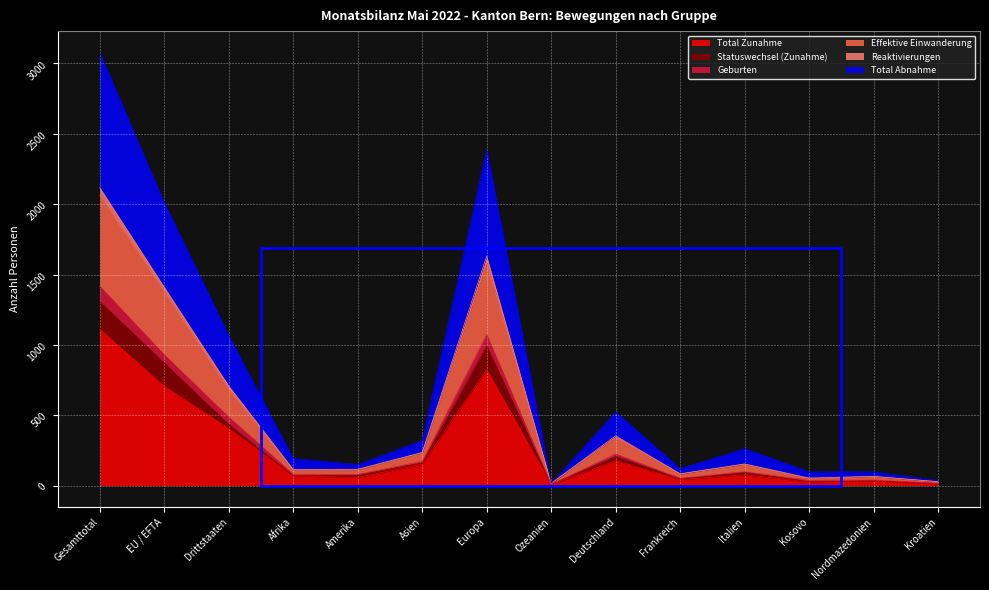

What is the highest value of the Total Zunahme series?

1111